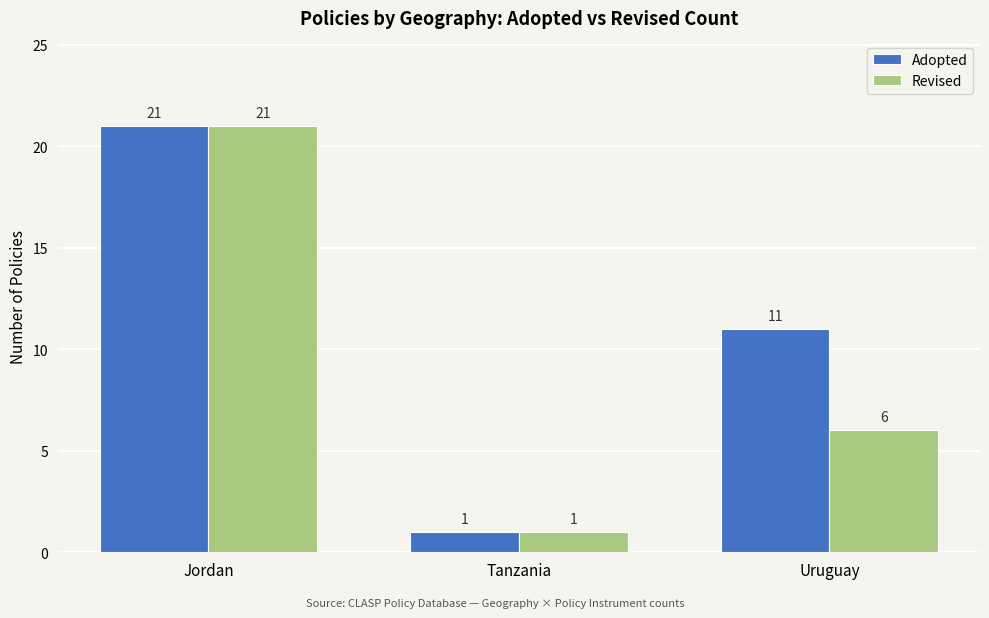

The Revised series shows 9 at Uruguay. True or false?

False